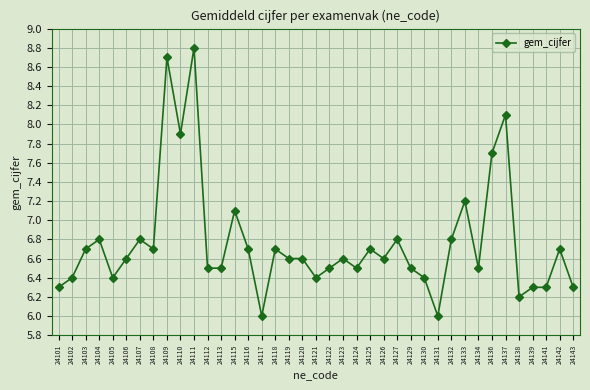

At which category does the data reach its first local valley?

24105